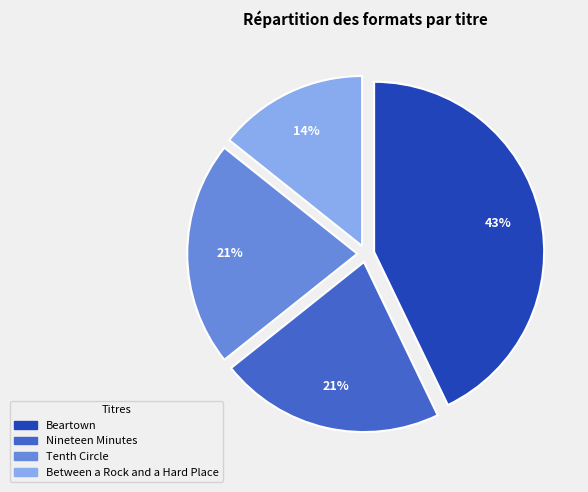

How many slices are in this pie chart?

4